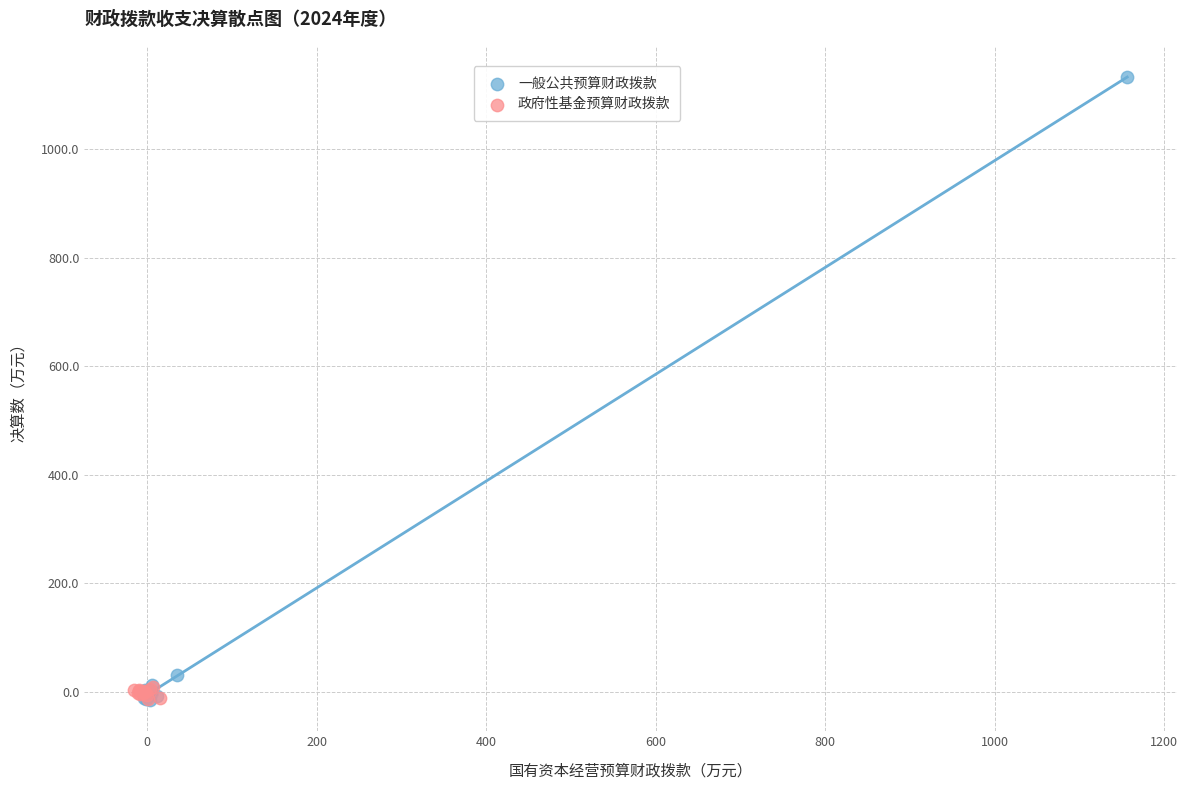

Which series has the widest spread of Y values?

一般公共预算财政拨款